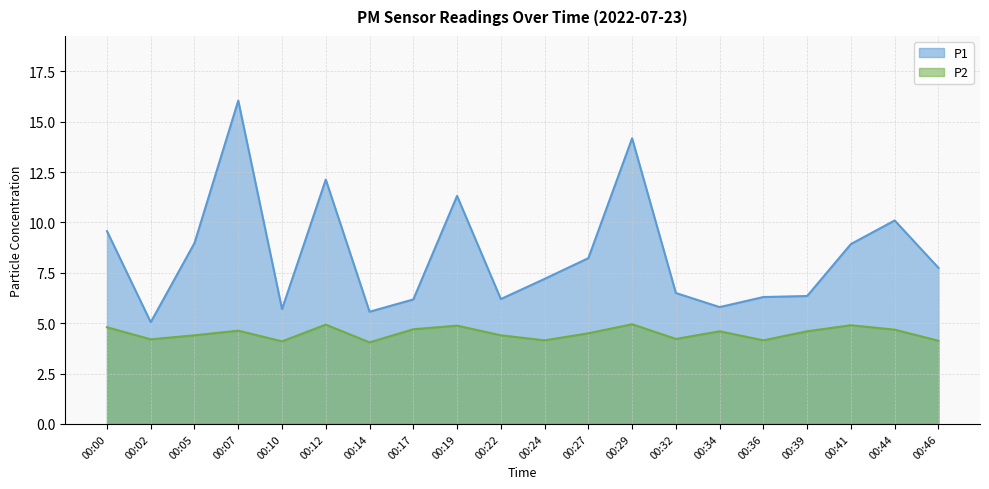

What are all the series names shown in the legend?

P1, P2